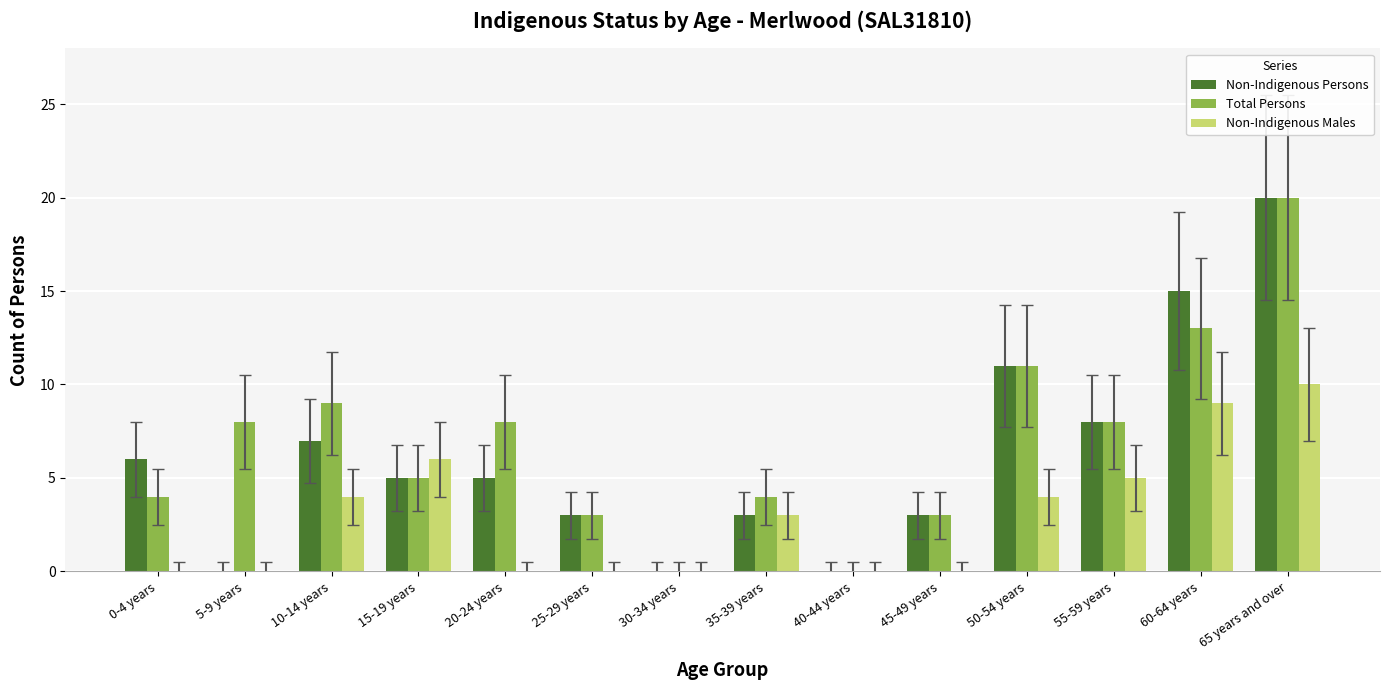

The value of Non-Indigenous Males at 25-29 years is -4. True or false?

False